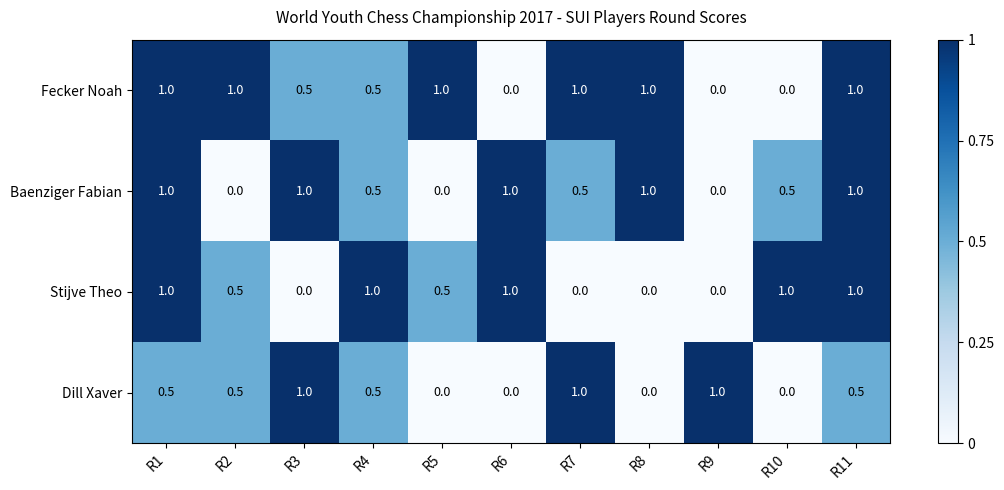

The Fecker Noah series shows 0.0 at R9. True or false?

True